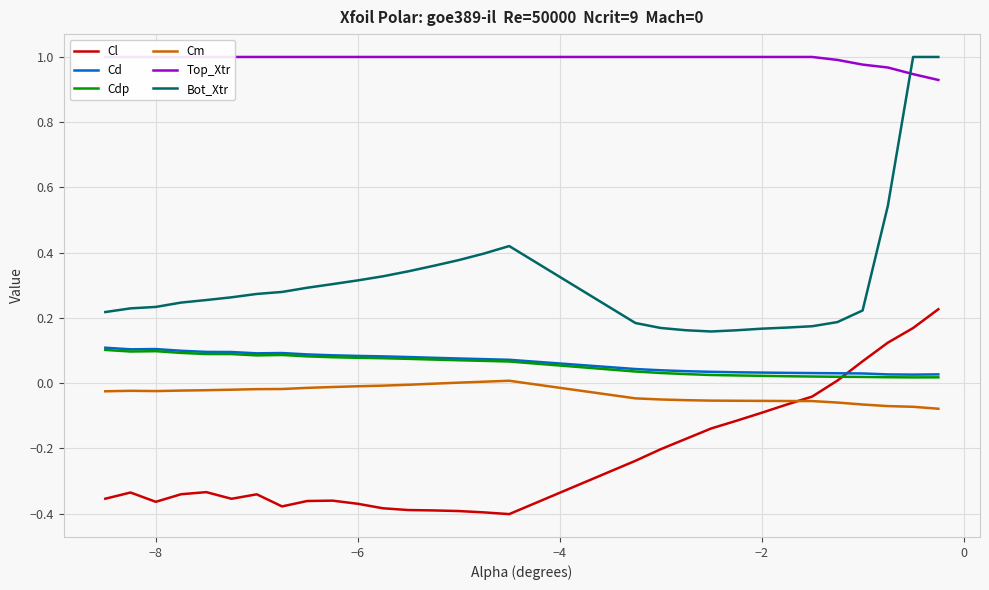

Is this an area chart (filled region under the line)?

No